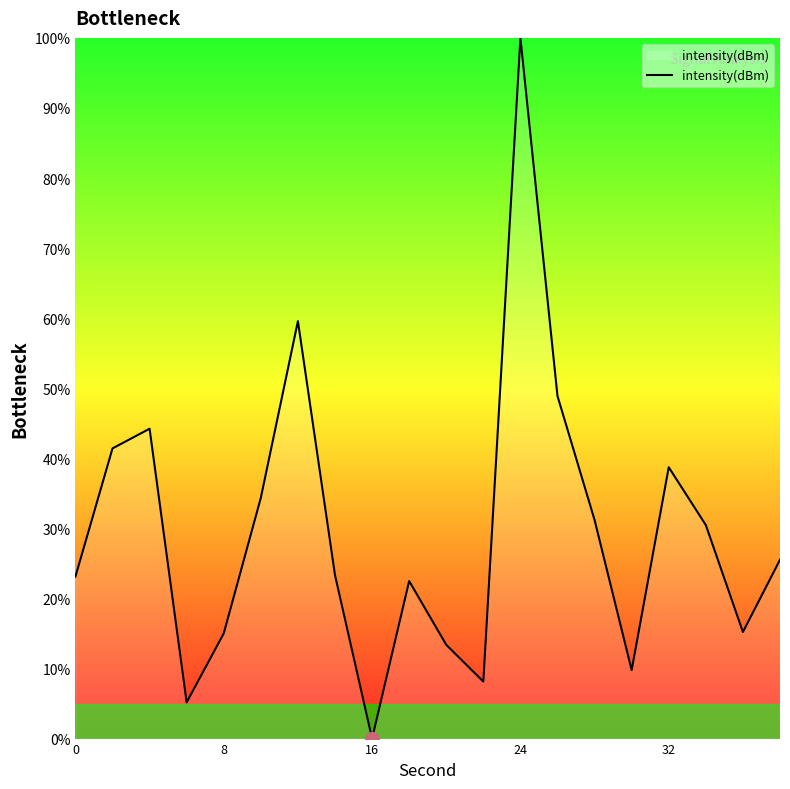

What is the difference between the second highest and second lowest values?

54.4